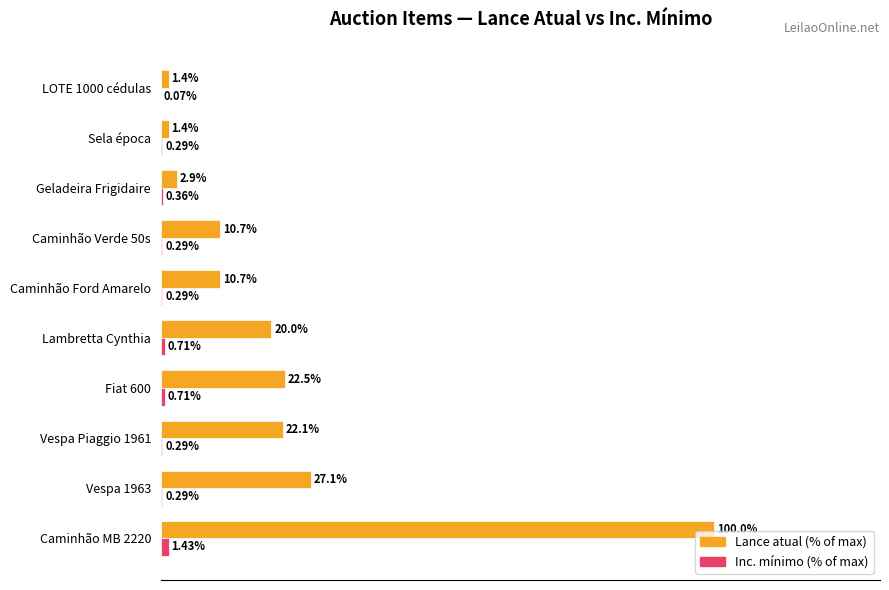

Which series changed the most between Caminhão Verde 50s and Sela época?

Lance atual (% of max)